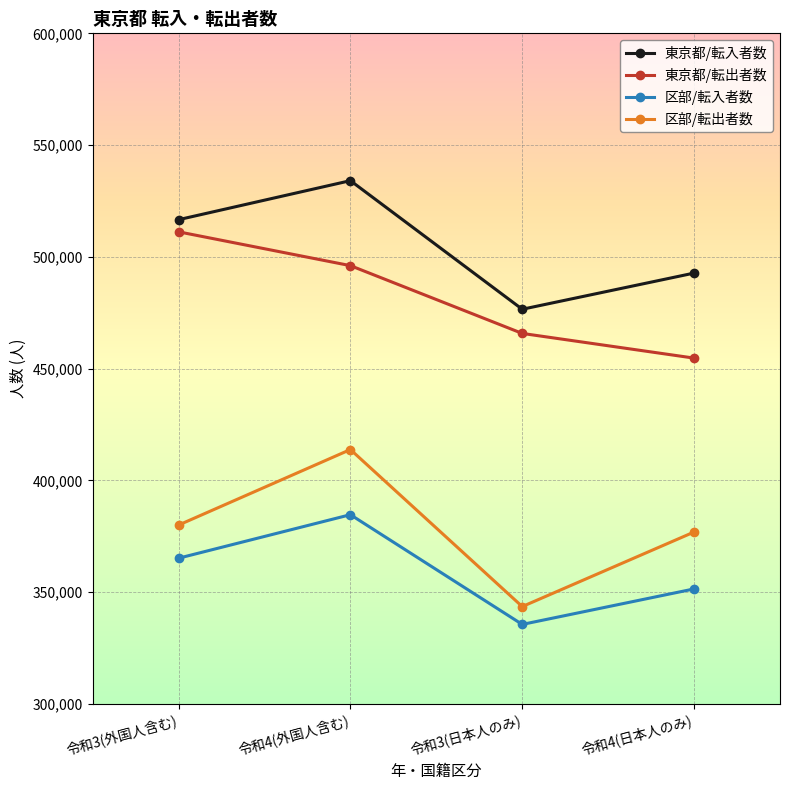

What value does the 区部/転出者数 series have at 令和4(日本人のみ)?

376891